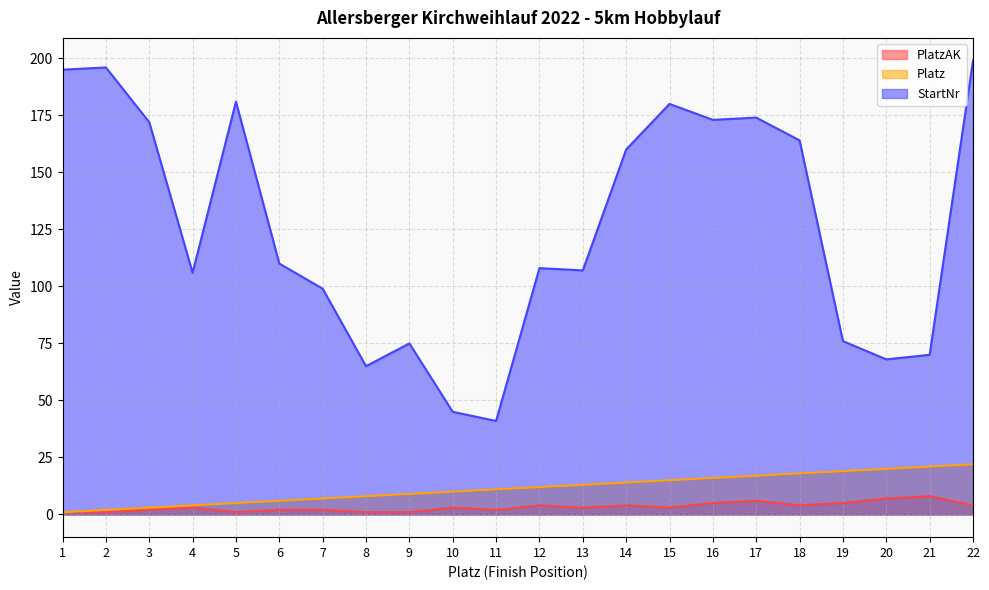

What are all the series names shown in the legend?

PlatzAK, Platz, StartNr